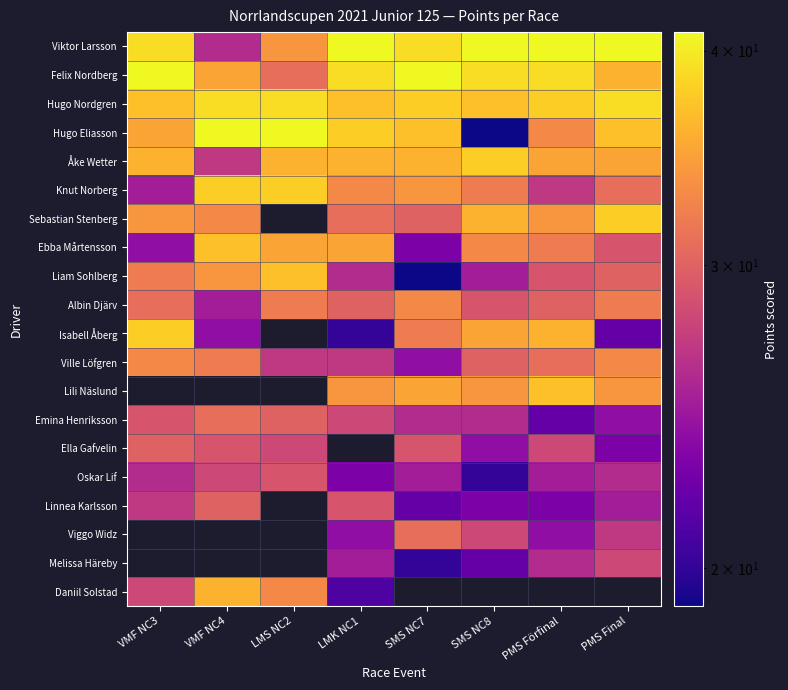

How many categories are shown in the chart?

8